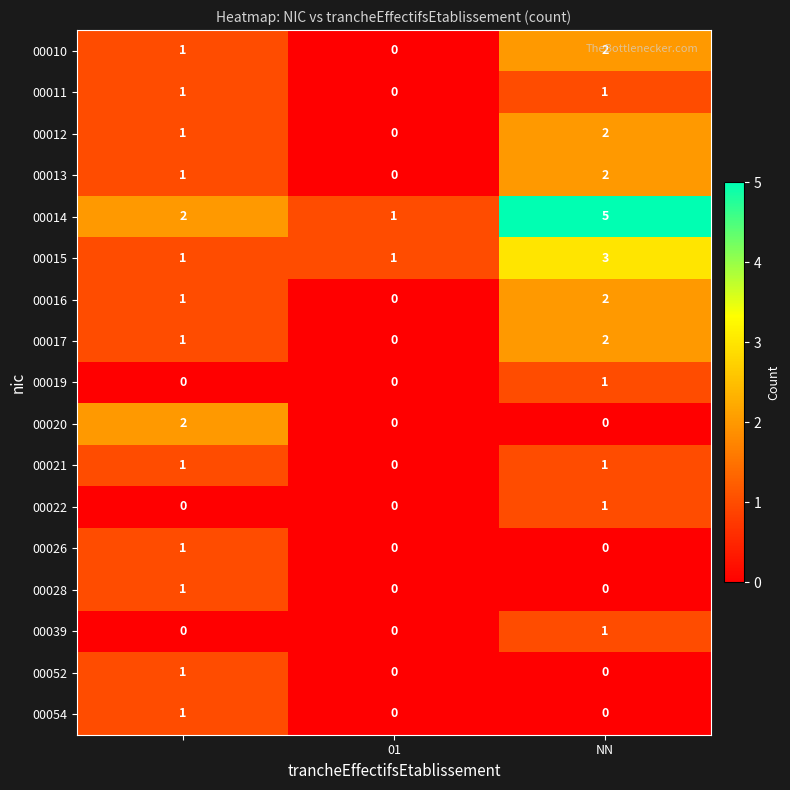

How many data points in 00019 are above 0?

1